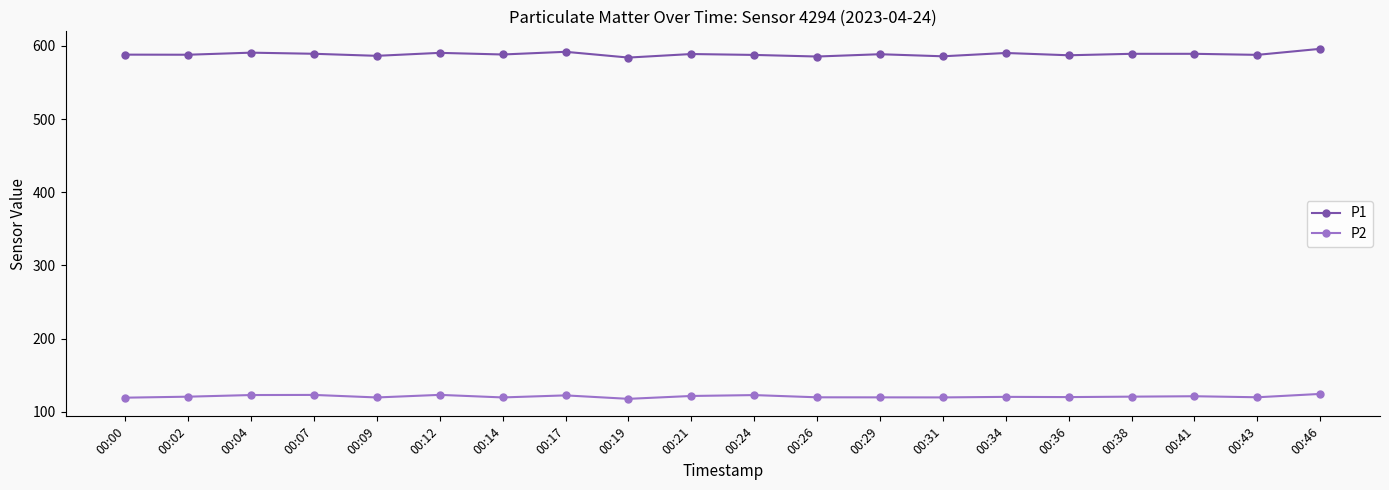

At 00:43, list the series in order from smallest to largest.

P2, P1